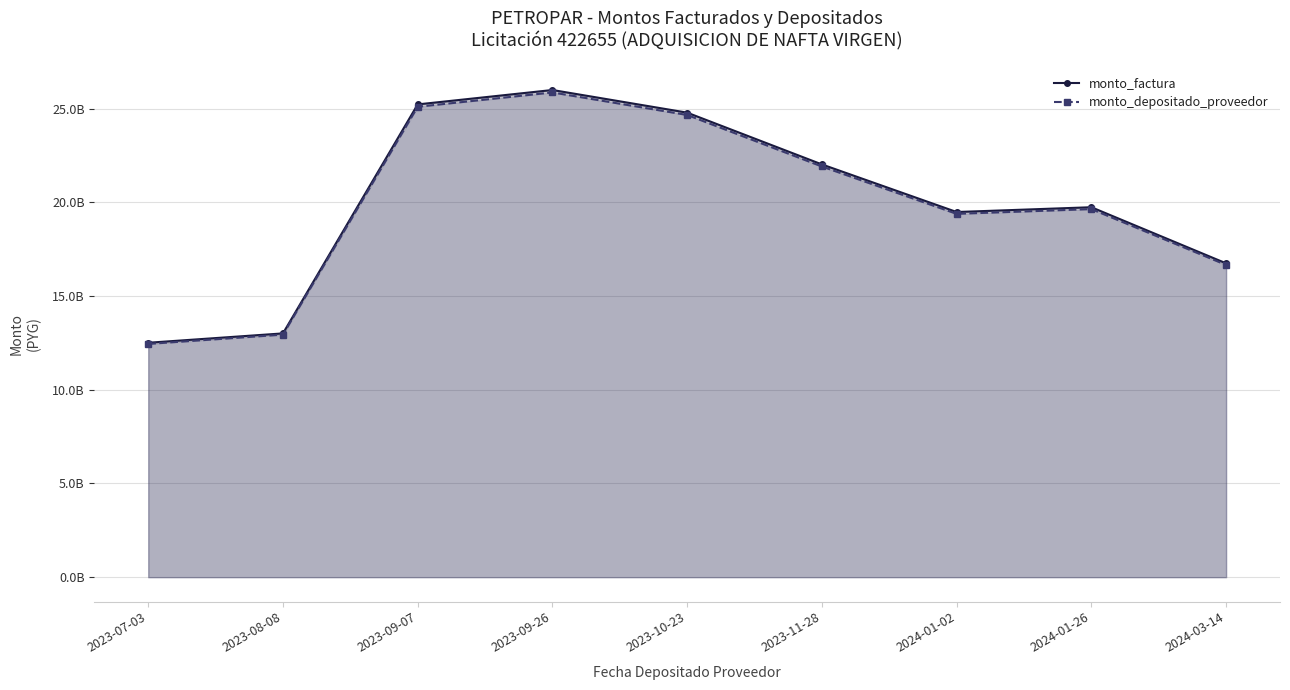

List the labels in order of monto_depositado_proveedor value, largest first.

2023-09-26, 2023-09-07, 2023-10-23, 2023-11-28, 2024-01-26, 2024-01-02, 2024-03-14, 2023-08-08, 2023-07-03